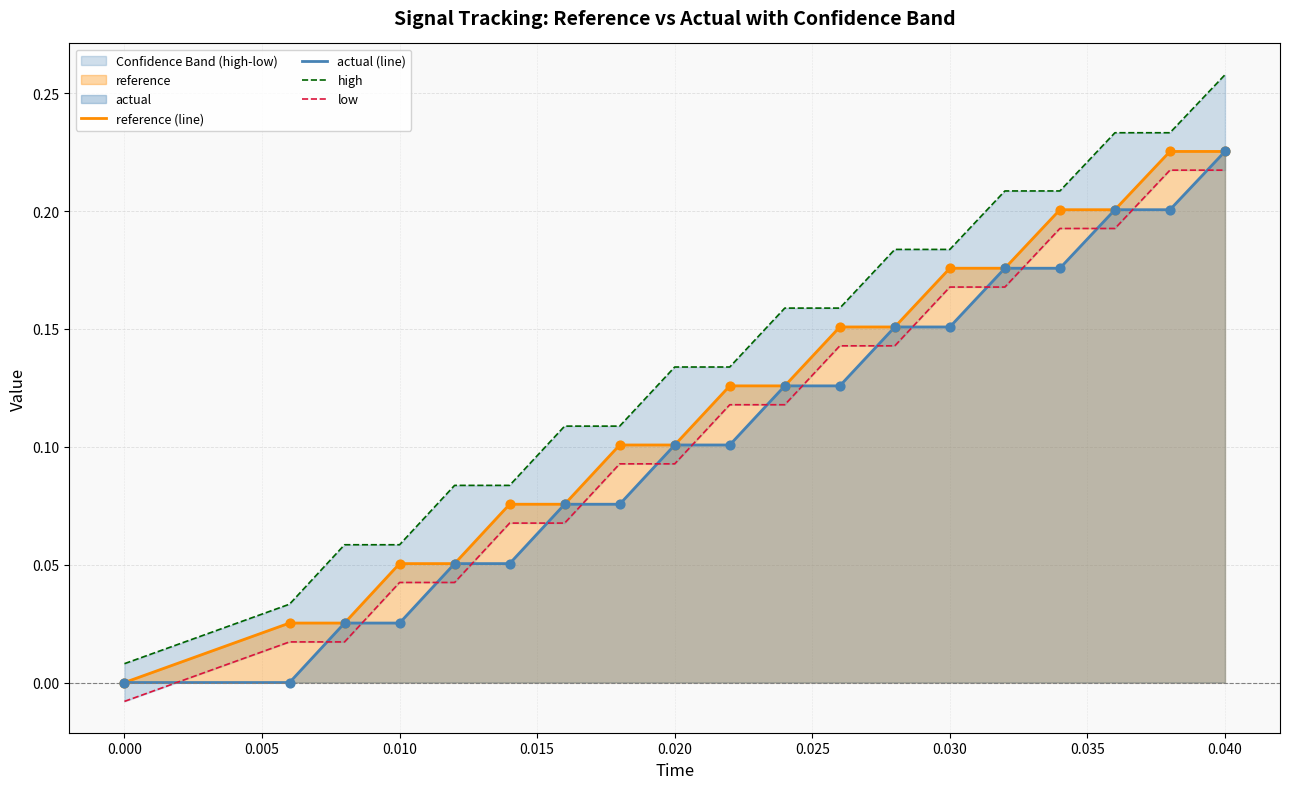

At which label does actual (line) reach its peak?

0.040